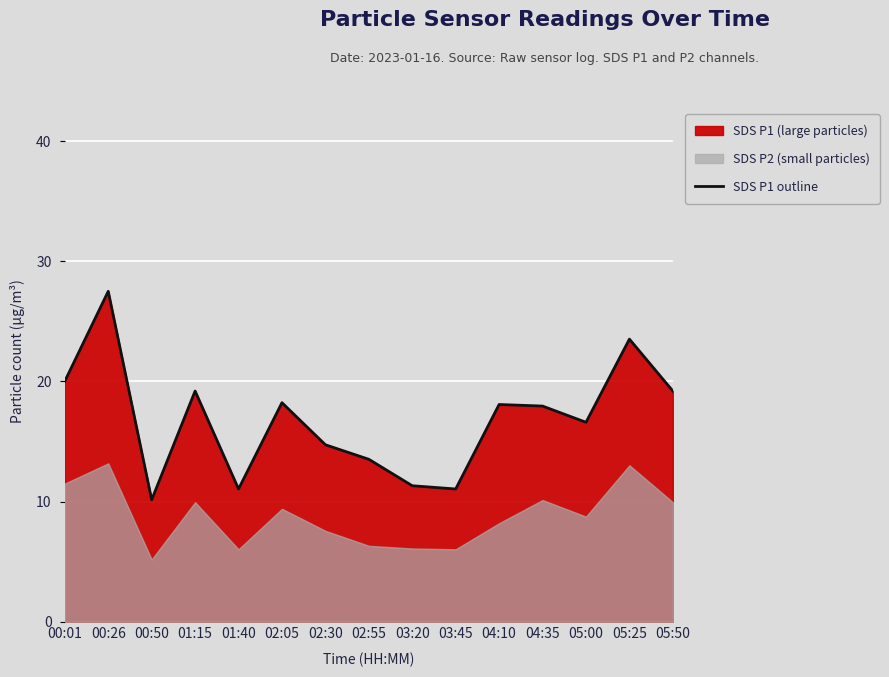

At which label does the data first exceed 17?

00:01